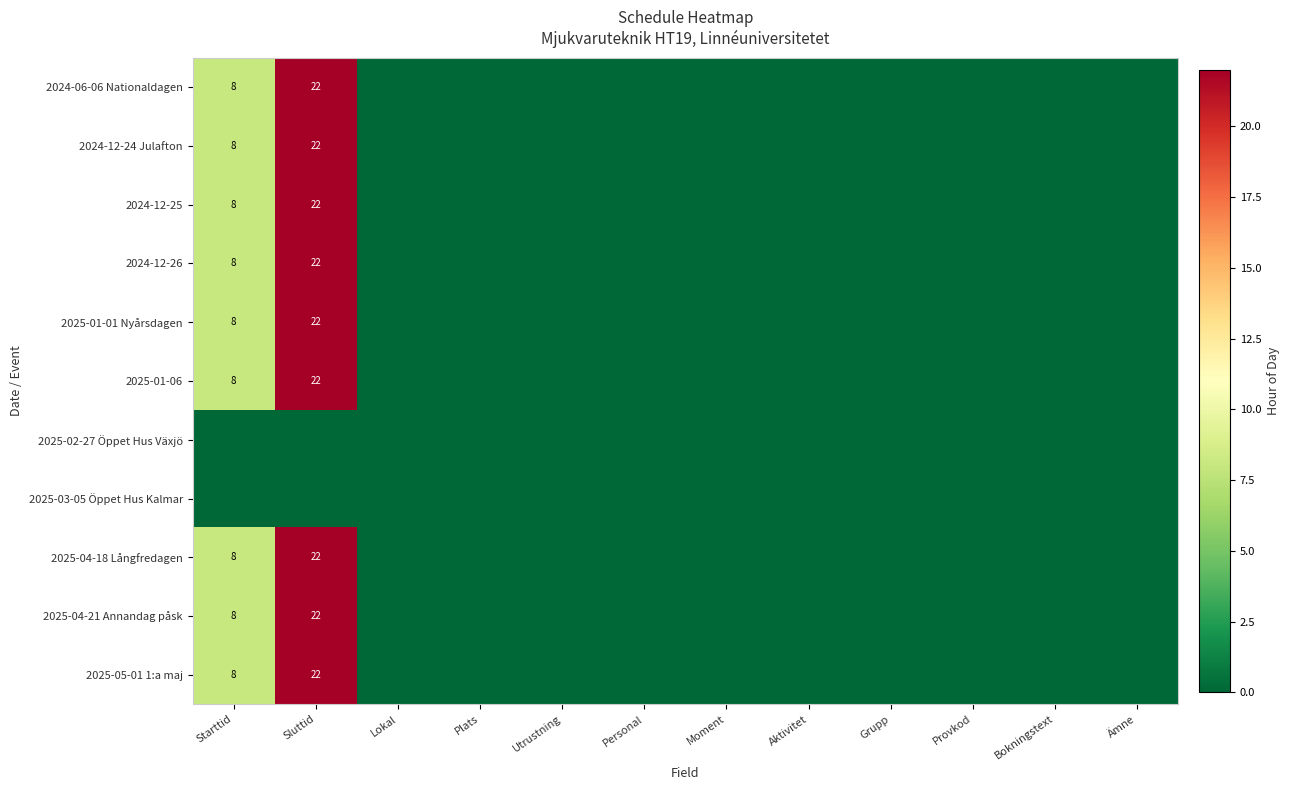

At which category is the sum across all series the highest?

Sluttid